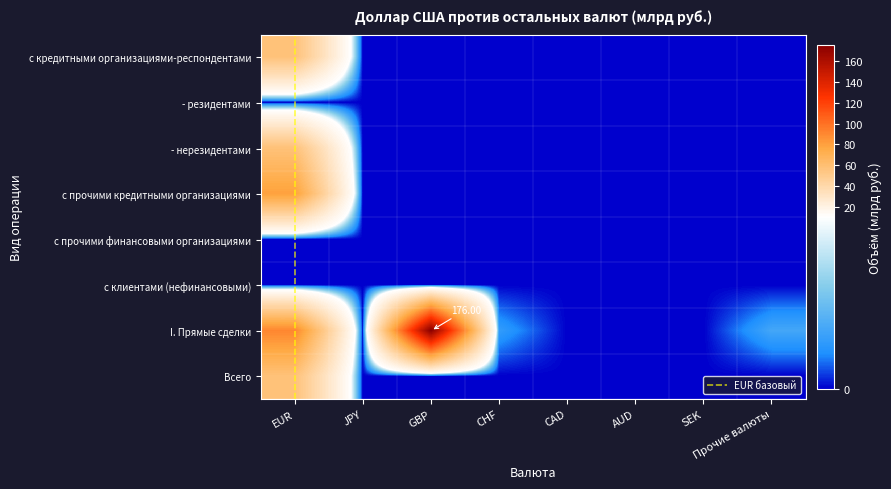

What is the difference between the maximum and second lowest values in the I. Прямые сделки series?

176.0